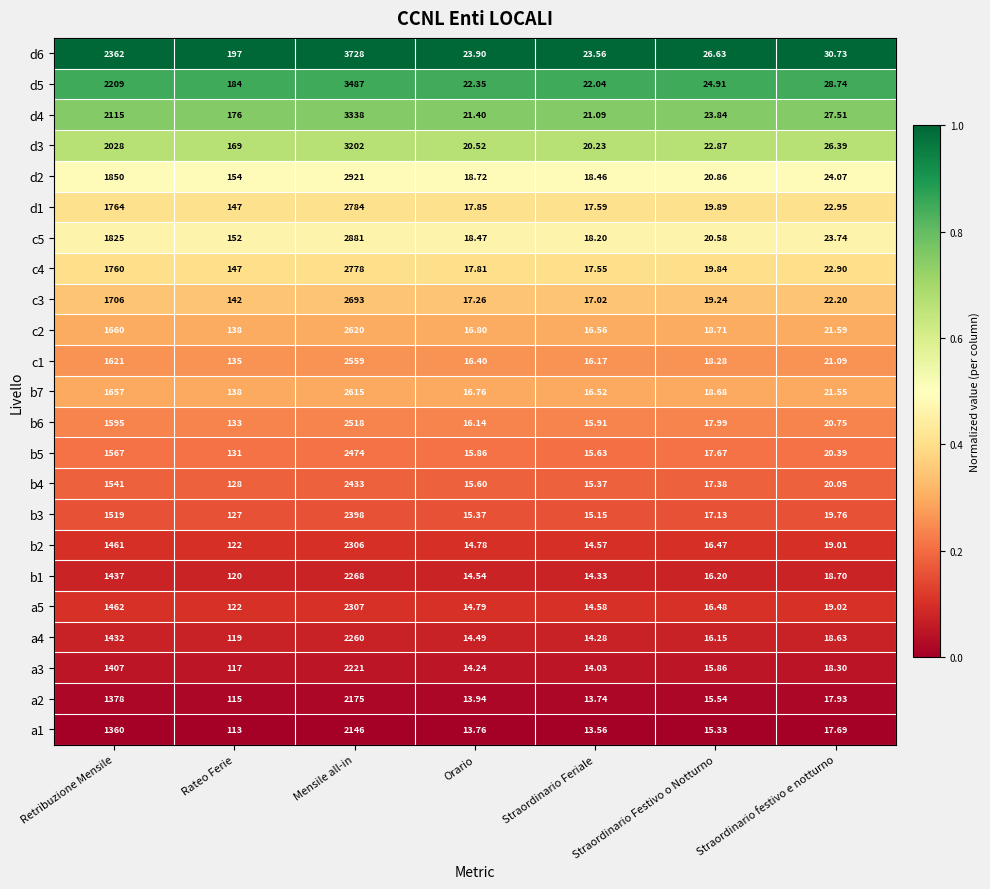

At which category does the chart reach its minimum across all series?

Straordinario Feriale